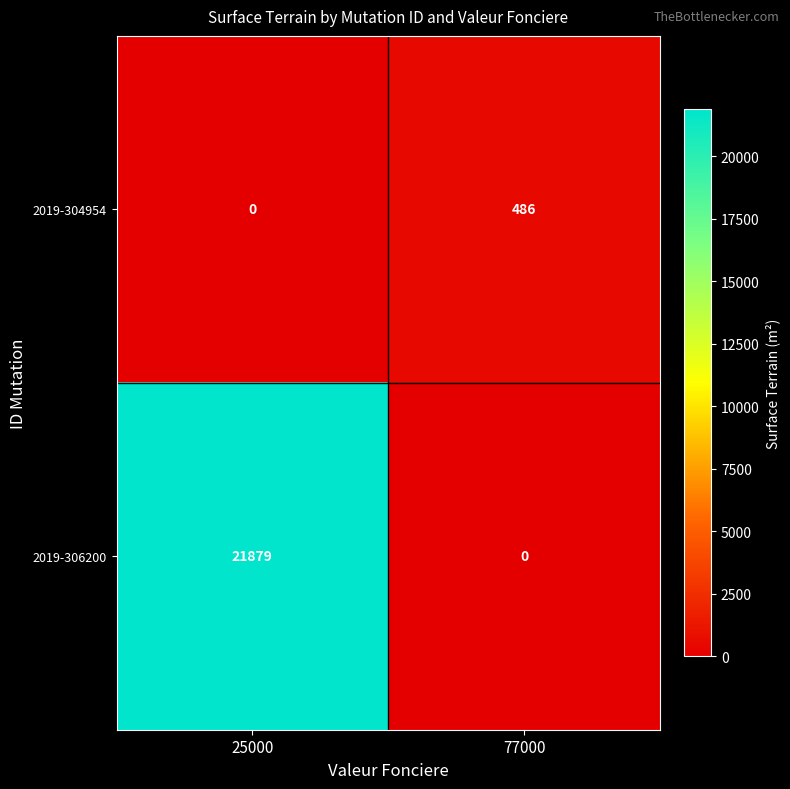

Is it true that 2019-306200 equals 8060 at 77000?

False